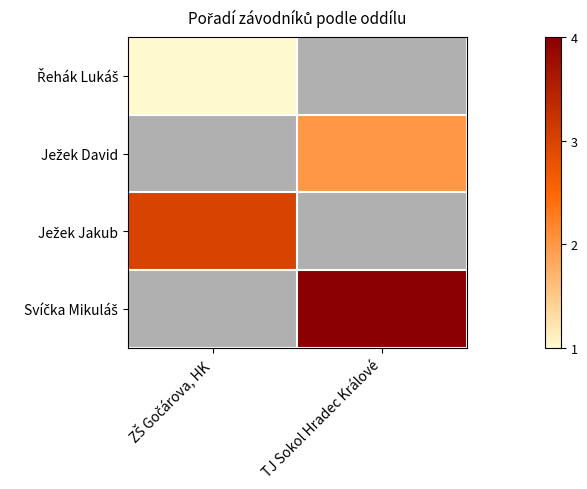

What is the total value across all series at ZŠ Gočárova, HK?

4